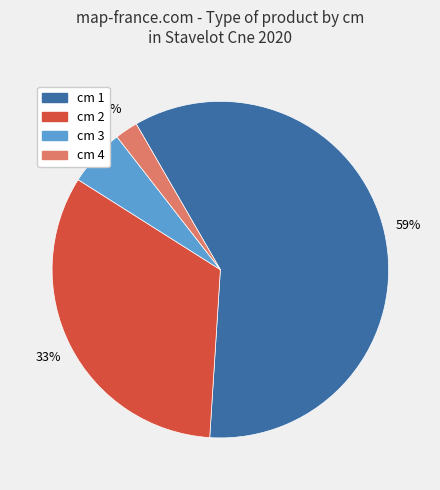

Is there any slice that represents more than half of the pie?

Yes